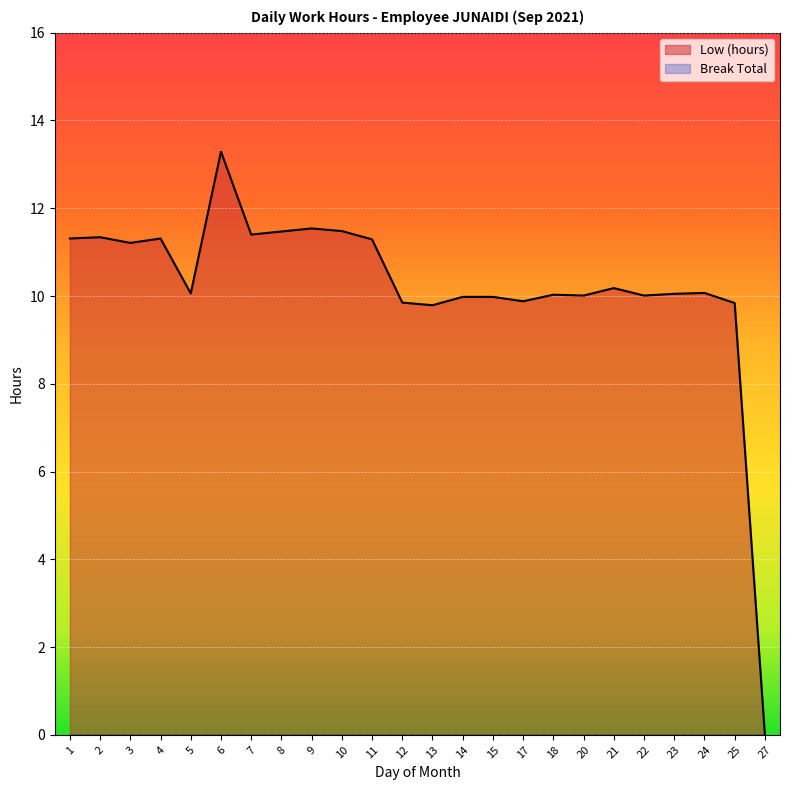

Between 8 and 7, which is larger?

8